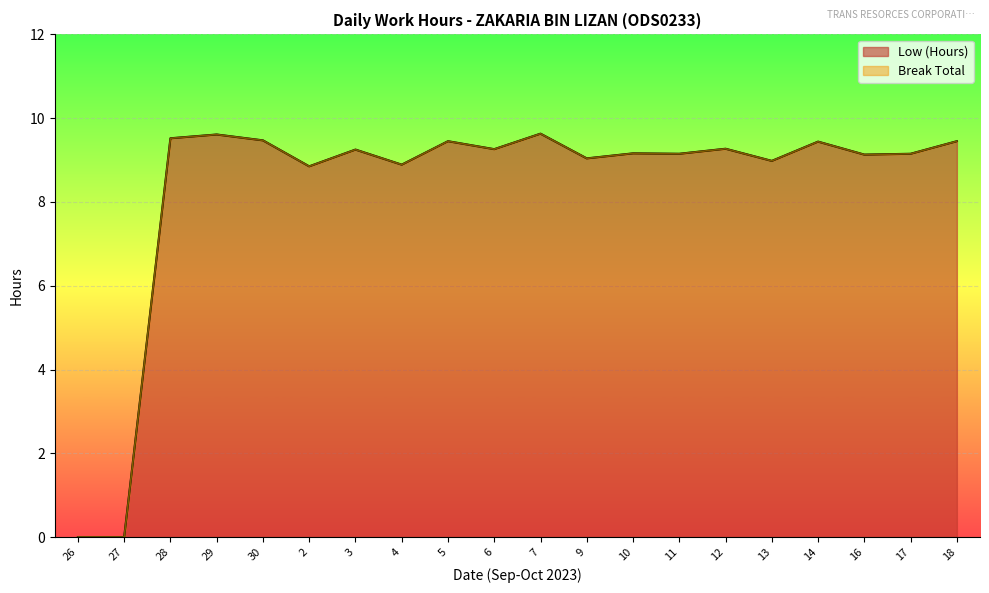

Rank the categories by value from lowest to highest.

26, 27, 2, 4, 13, 9, 16, 11, 17, 10, 3, 6, 12, 14, 5, 18, 30, 28, 29, 7